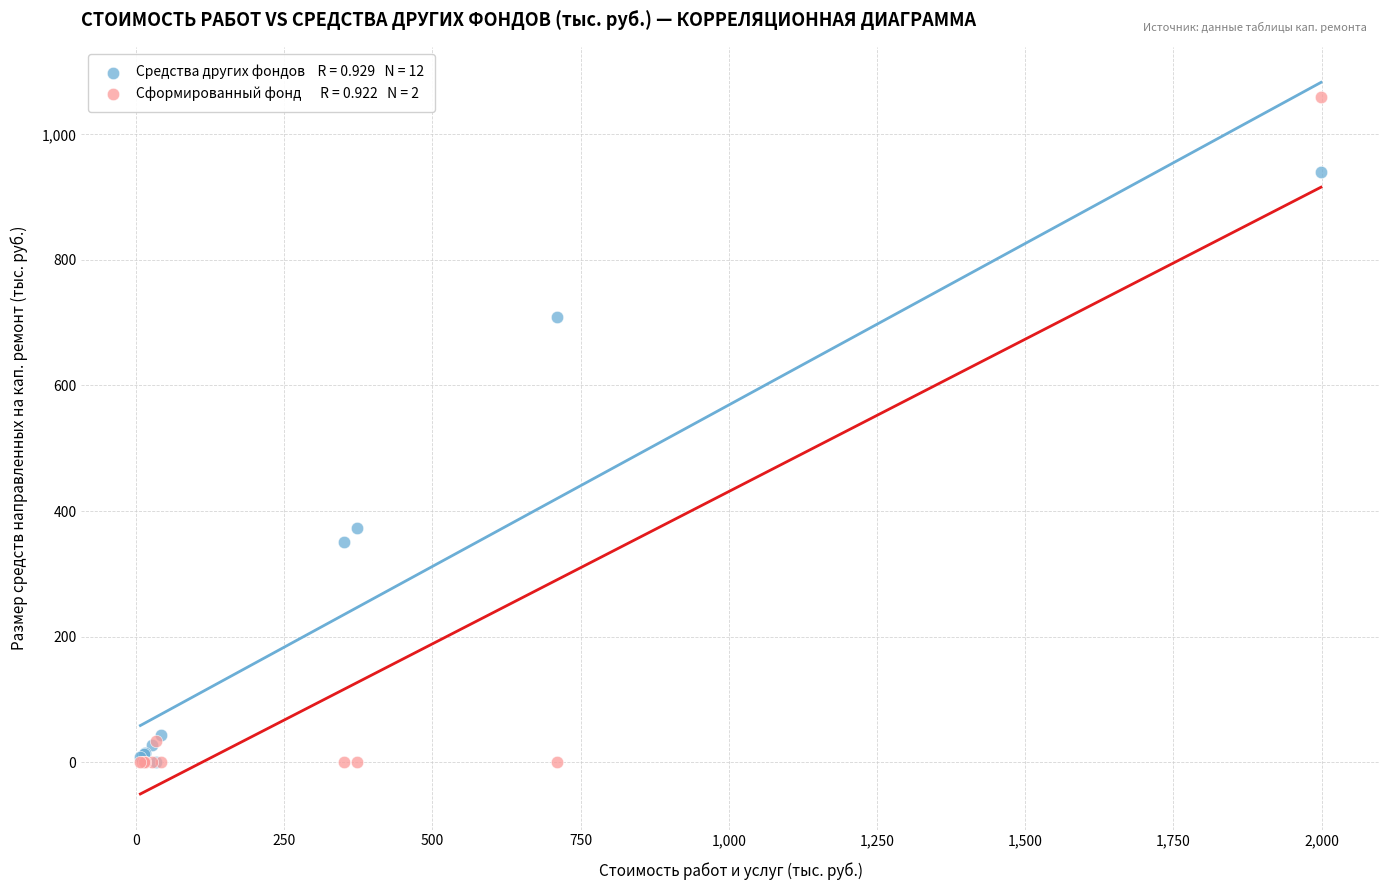

Across all series, what Y value is closest to 529?

372.4